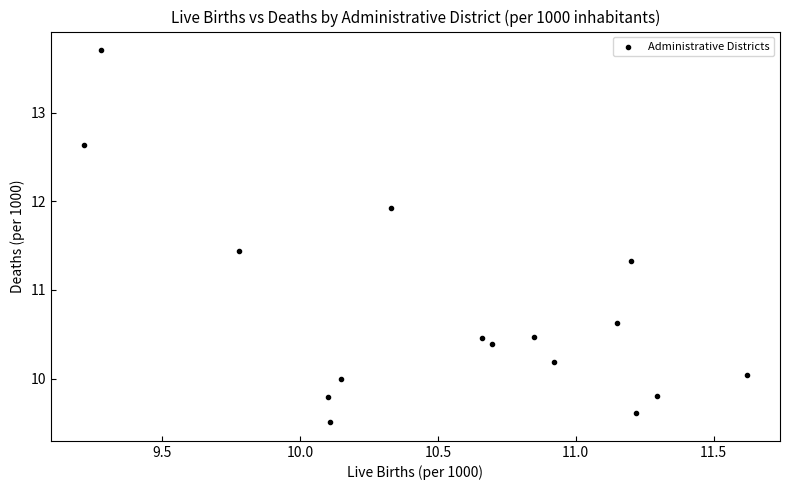

What is the range of X values (max minus min)?

2.4